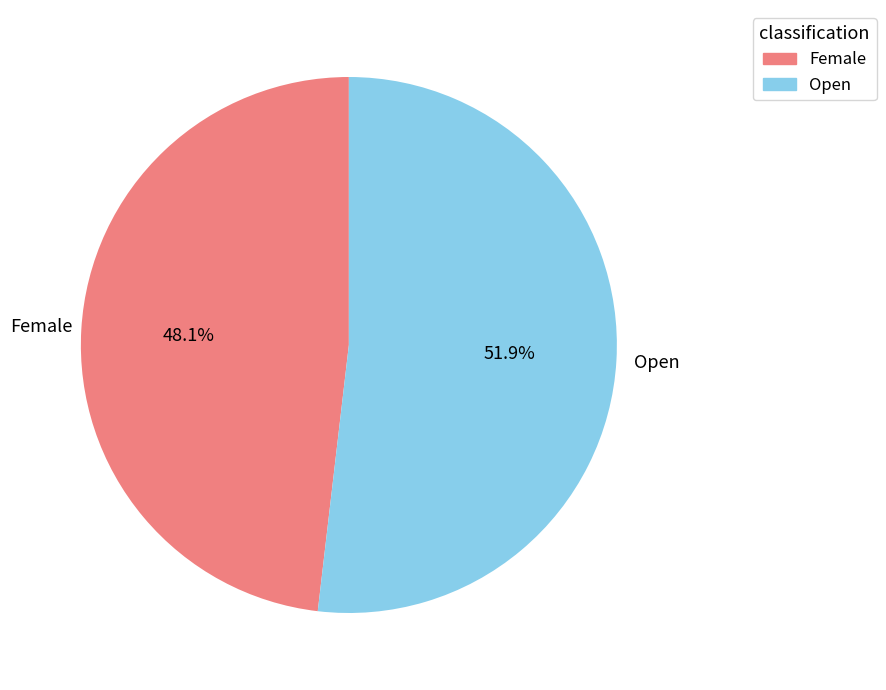

Which category has the biggest portion of the pie?

Open